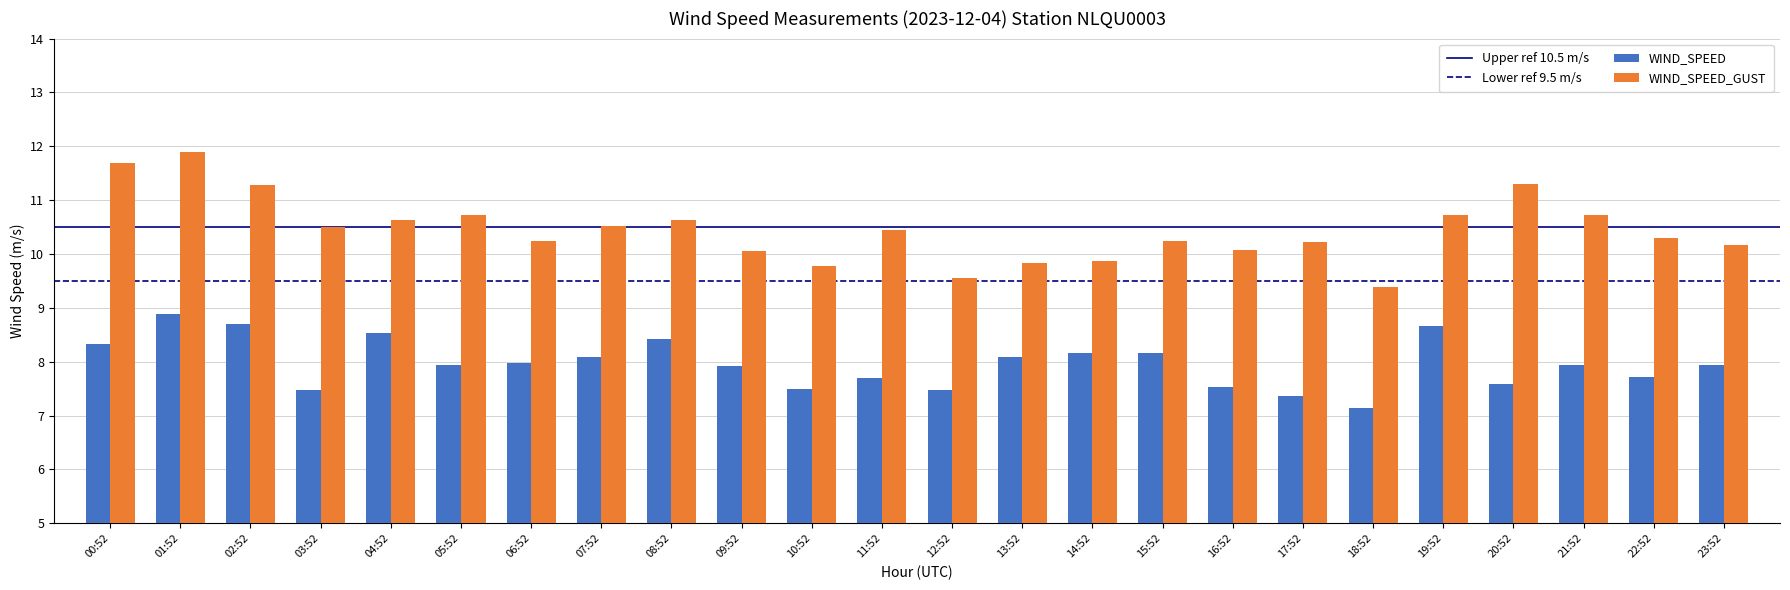

What is the label of the 24th bar from the left?

23:52